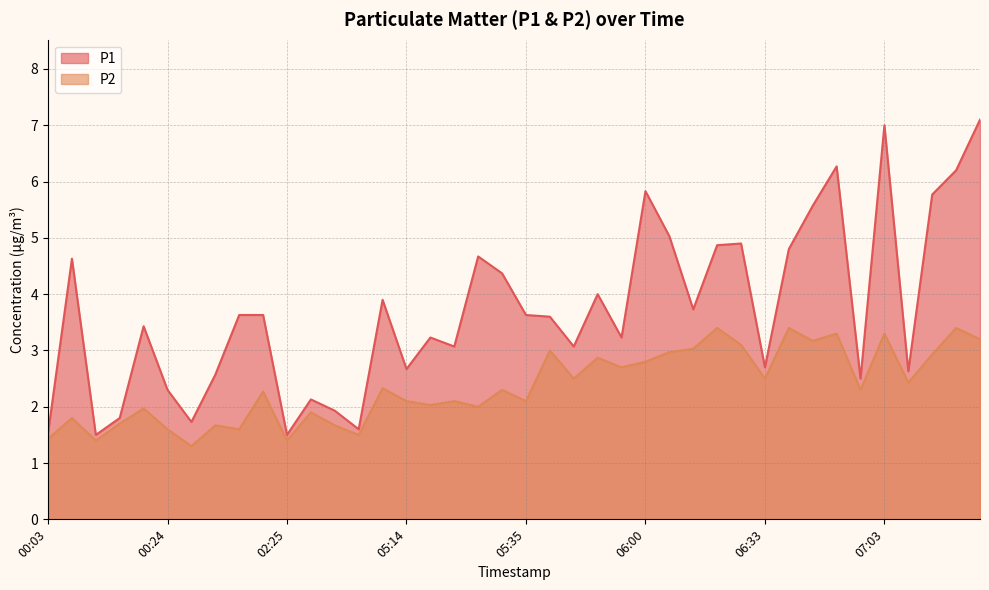

Which series has the largest total across all categories?

P1